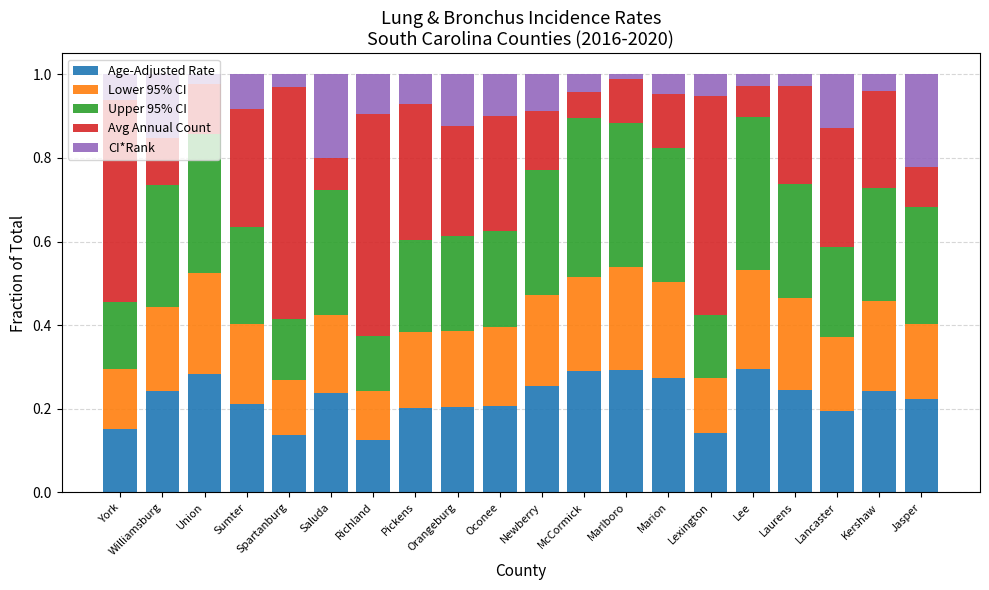

What is the total value across all series at Marion?

1.0